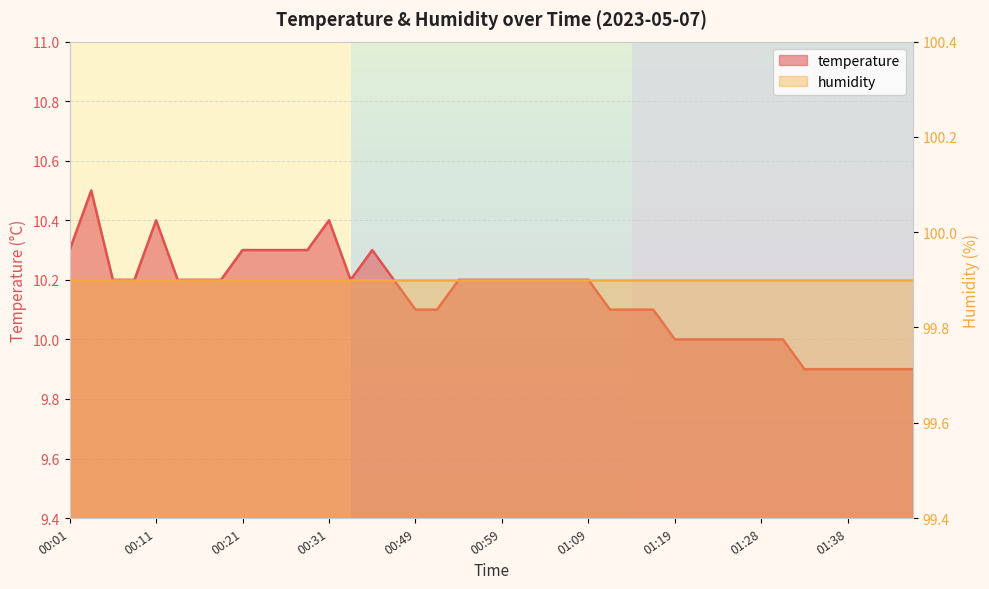

How many points are lower than both their immediate neighbors (excluding endpoints)?

1